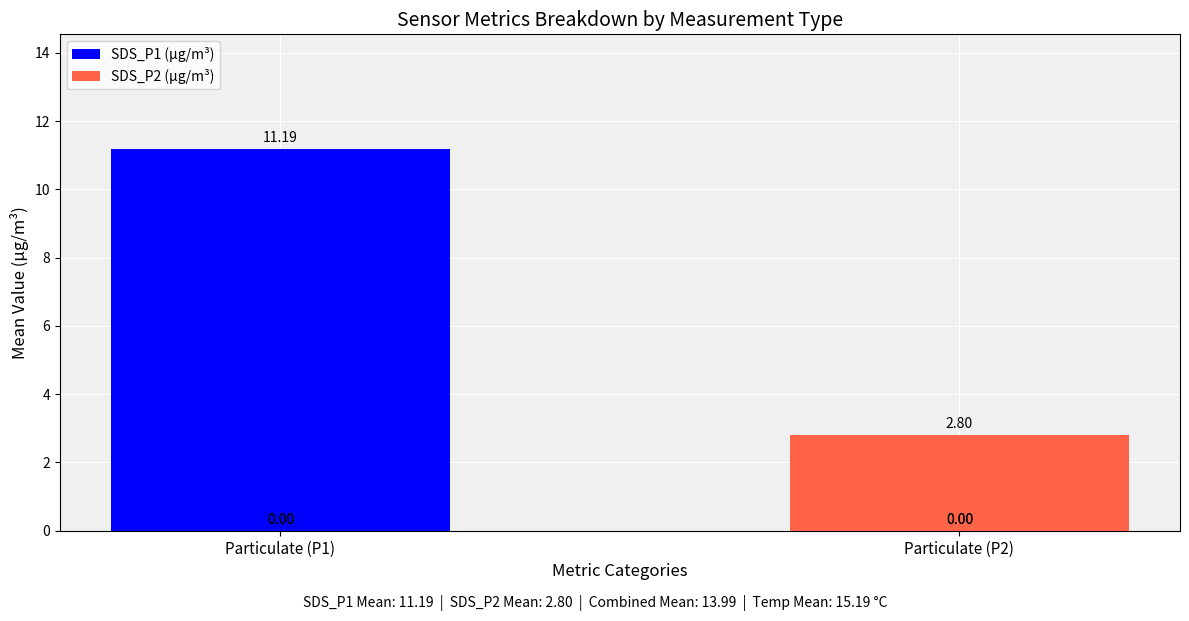

Where does the SDS_P1 (µg/m³) series first go above 11?

Particulate (P1)